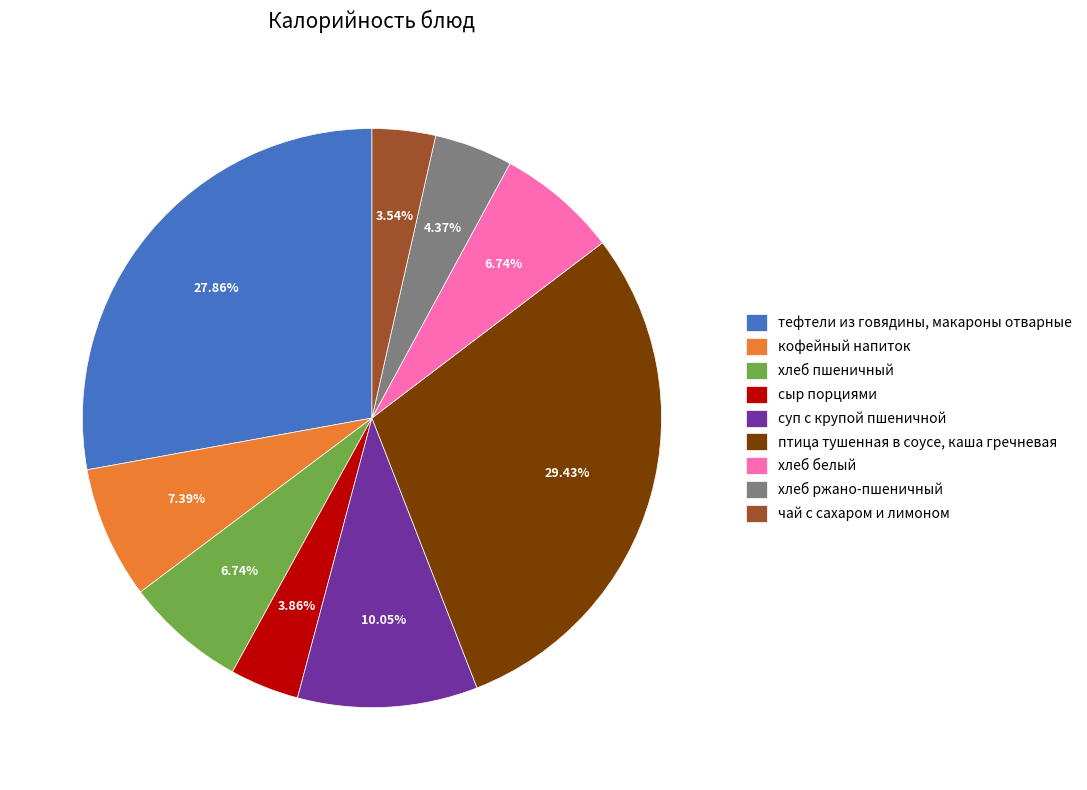

What percentage is the хлеб ржано-пшеничный slice, to the nearest percent?

4%